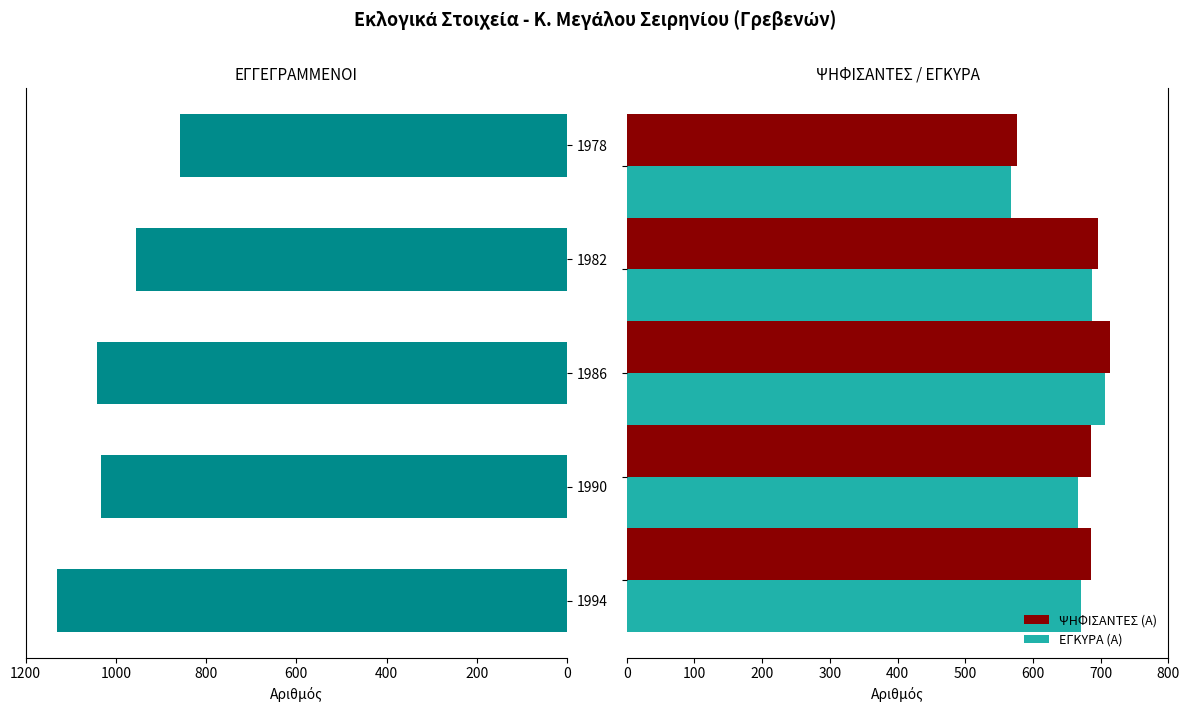

The ΕΓΚΥΡΑ (Α) series shows 667 at 200. True or false?

True